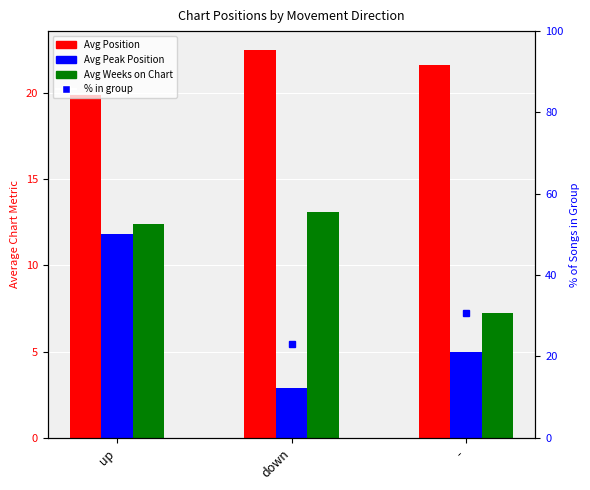

What is the difference between the maximum and minimum values in the Avg Position series?

2.6